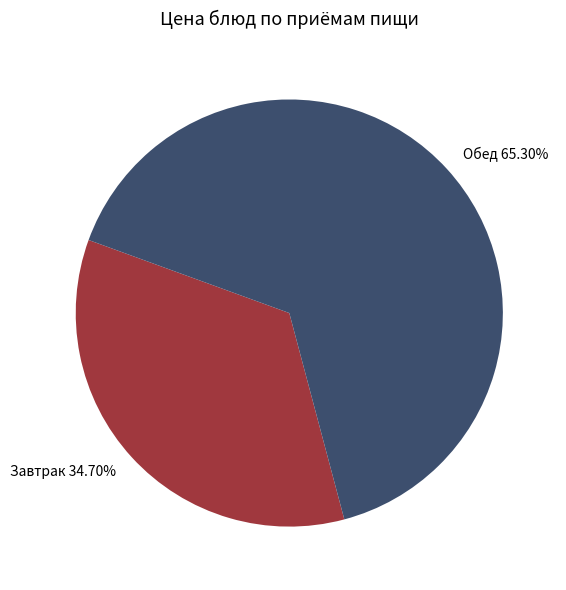

How many segments does this pie chart have?

2